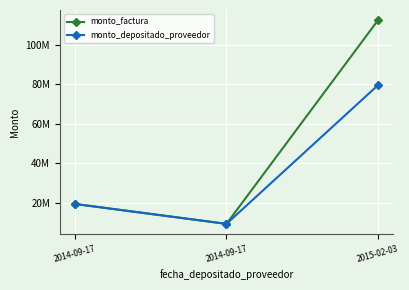

List the labels in order of monto_factura value, smallest first.

2014-09-17, 2014-09-17, 2015-02-03